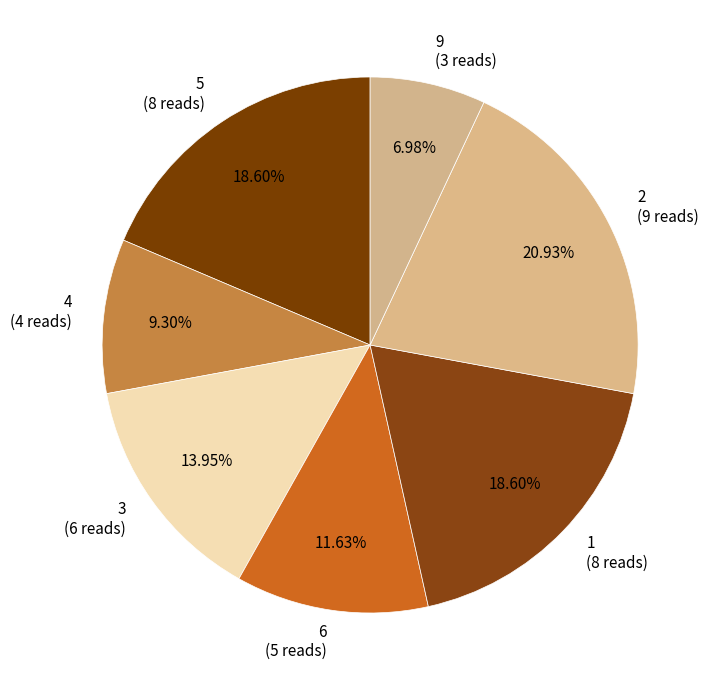

Combined, do 9 (3 reads) and 4 (4 reads) account for over 50%?

No